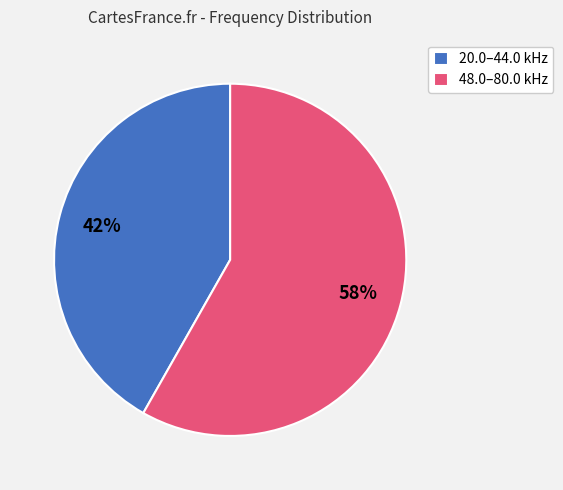

How many segments does this pie chart have?

2